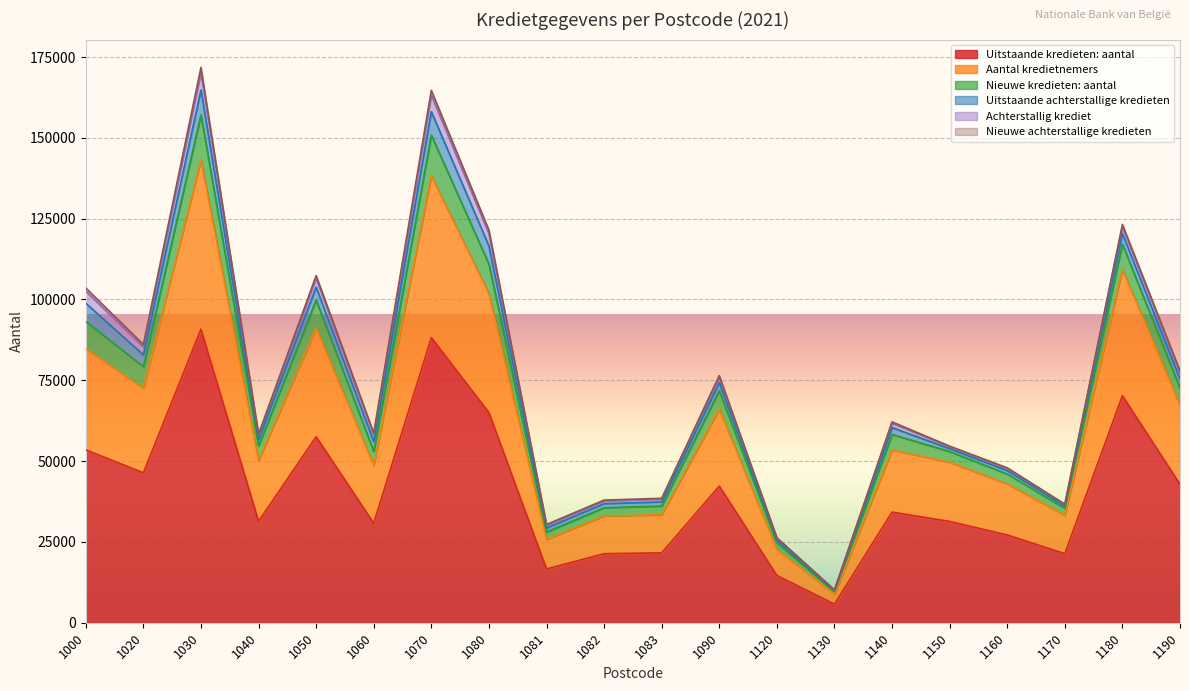

Which category has the highest value in the Nieuwe kredieten: aantal series?

1030